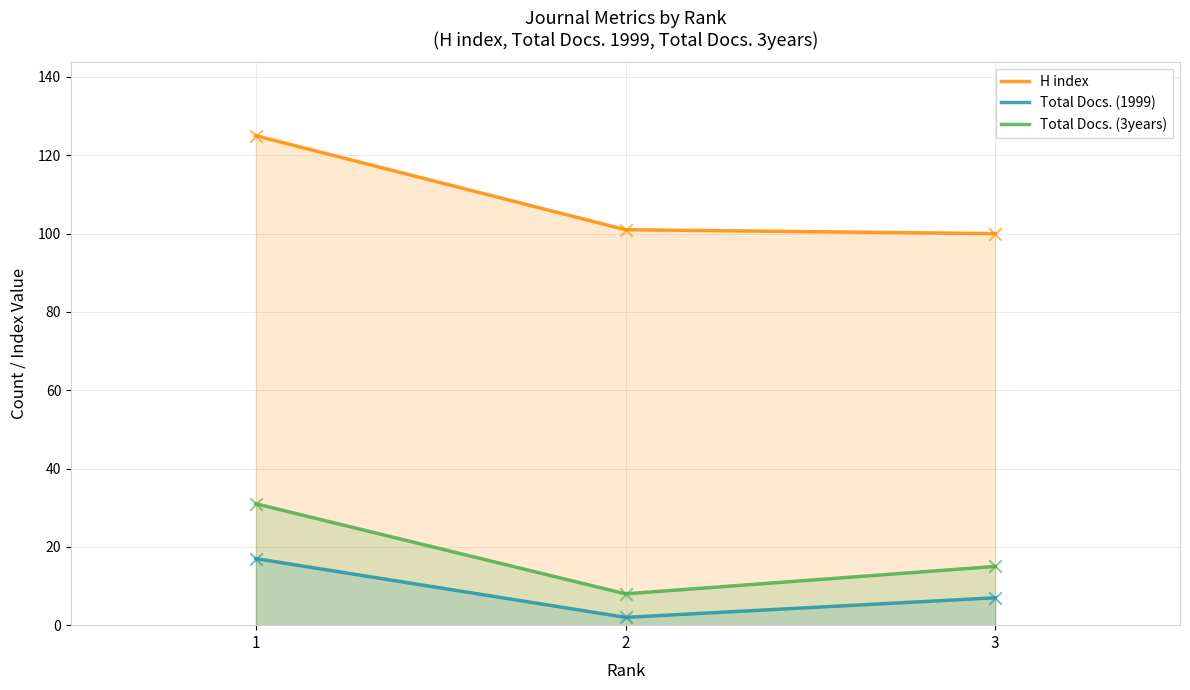

Is the value of H index at 1 greater than the value of Total Docs. (3years) at 2?

Yes